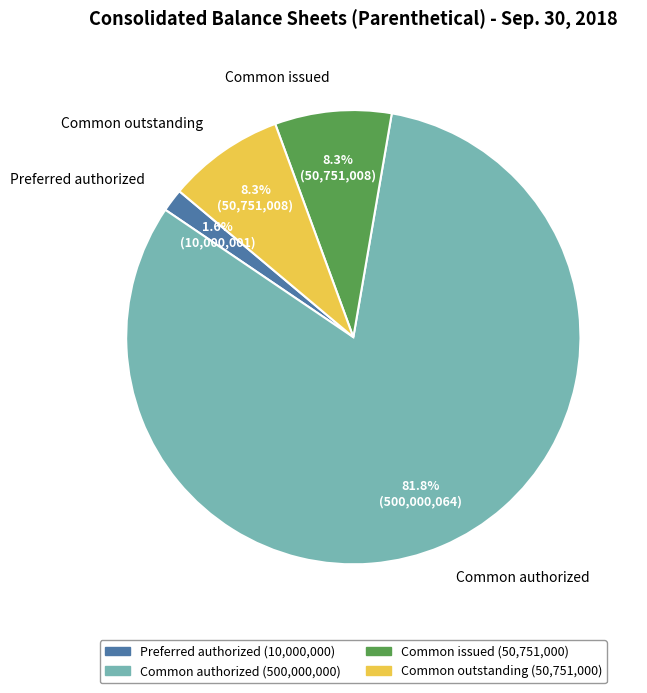

What is the largest slice in the pie chart?

Common authorized